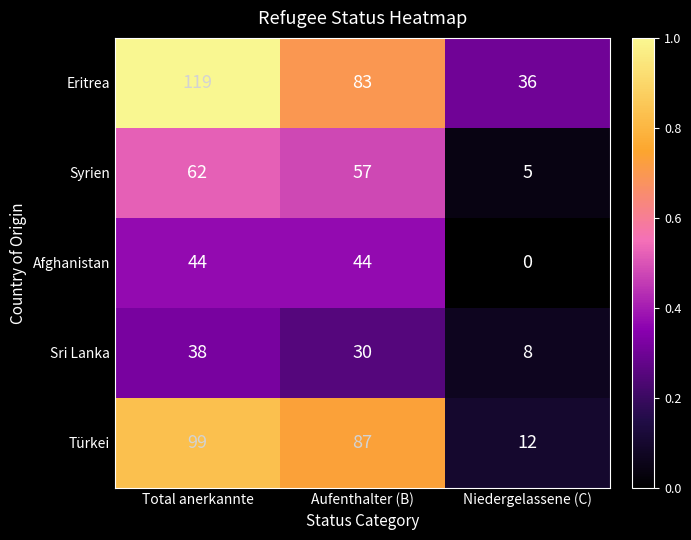

The Türkei series shows 99 at Total anerkannte. True or false?

True